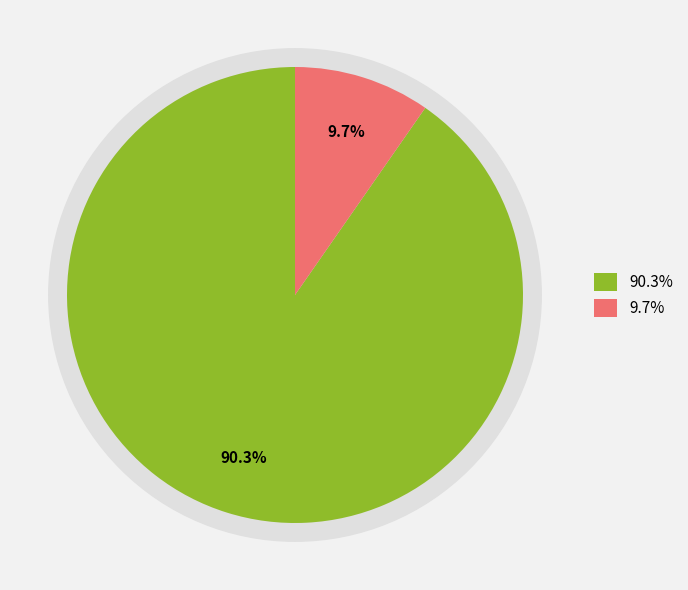

What is the ratio of the value at io_index=6 to the value at io_index=56?

0.1